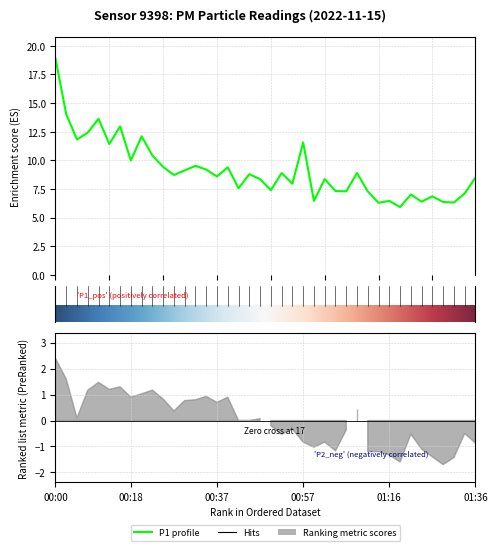

What is the greatest value displayed?

18.9